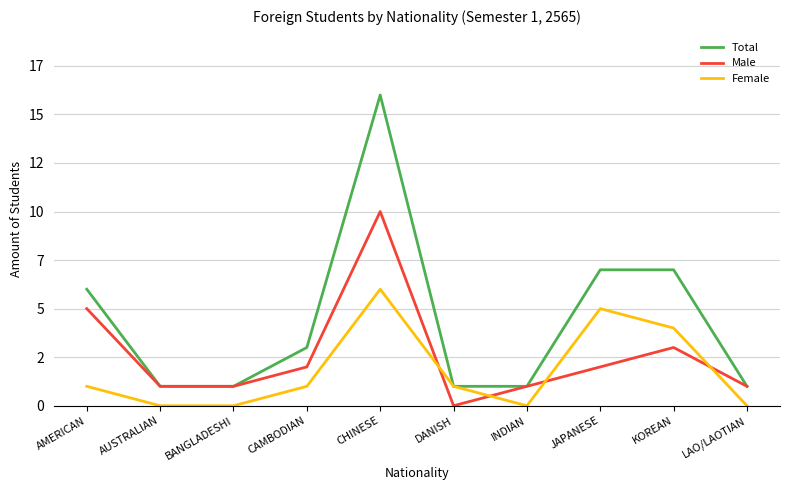

What are all the series names shown in the legend?

Total, Male, Female